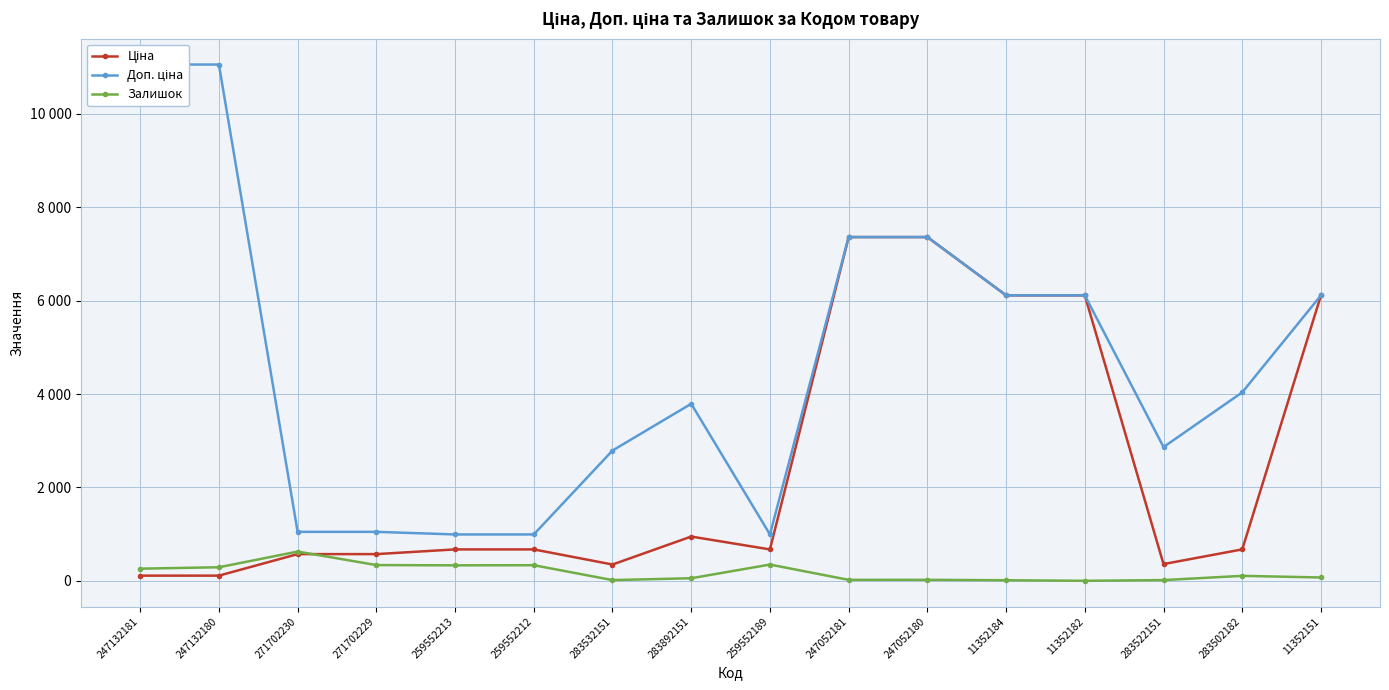

Reading right to left, what are all the values shown in this chart?

Ціна: 11352151=6112.5	283502182=672.7	283522151=358.0	11352182=6112.5	11352184=6112.5	247052180=7360.2	247052181=7360.2	259552189=672.1	283892151=947.6	283532151=348.6	259552212=672.1	259552213=672.1	271702229=571.6	271702230=571.6	247132180=110.5	247132181=110.5
Доп. ціна: 11352151=6112.5	283502182=4036.0	283522151=2863.8	11352182=6112.5	11352184=6112.5	247052180=7360.2	247052181=7360.2	259552189=992.7	283892151=3790.3	283532151=2789.2	259552212=992.7	259552213=992.7	271702229=1048.0	271702230=1048.0	247132180=11055.0	247132181=11055.0
Залишок: 11352151=71.0	283502182=106.0	283522151=15.0	11352182=0.0	11352184=12.0	247052180=21.0	247052181=20.0	259552189=348.0	283892151=55.0	283532151=15.0	259552212=334.0	259552213=331.0	271702229=337.0	271702230=626.0	247132180=290.0	247132181=260.0